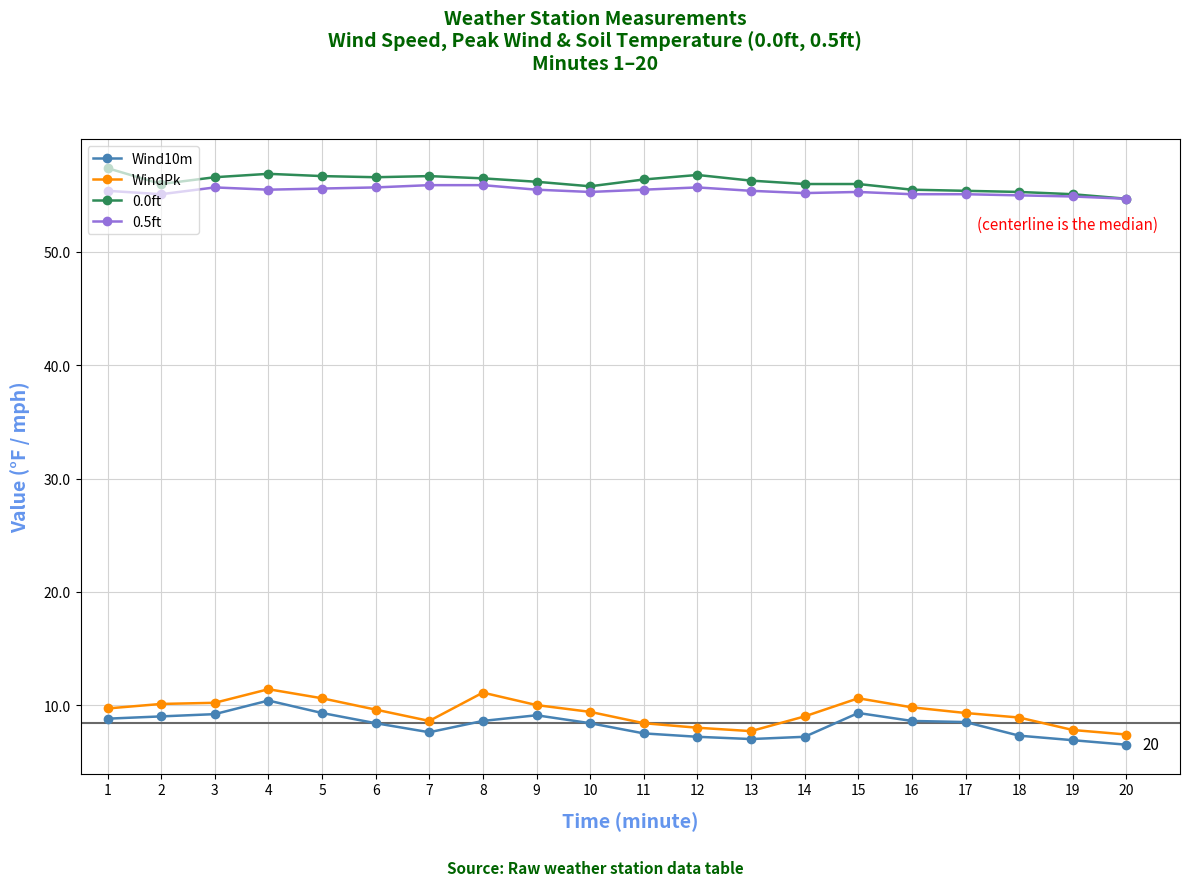

True or false: 0.0ft has more than 1 interior local peaks.

True